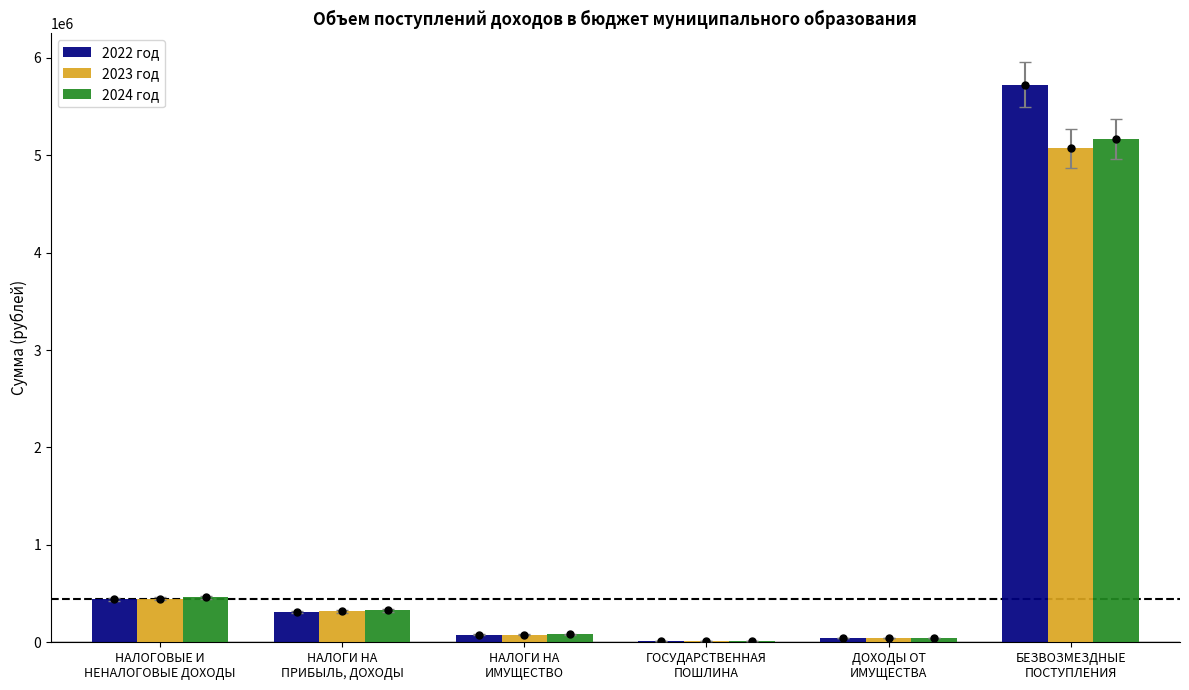

The 2023 год series shows 8700 at ГОСУДАРСТВЕННАЯ
ПОШЛИНА. True or false?

True